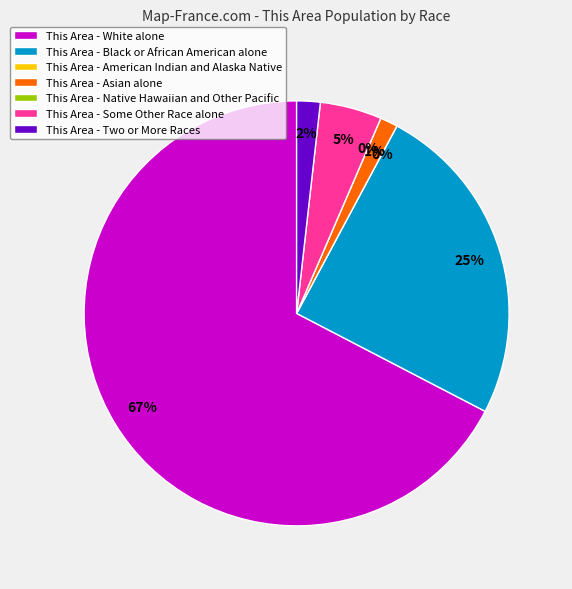

How many segments does this pie chart have?

7